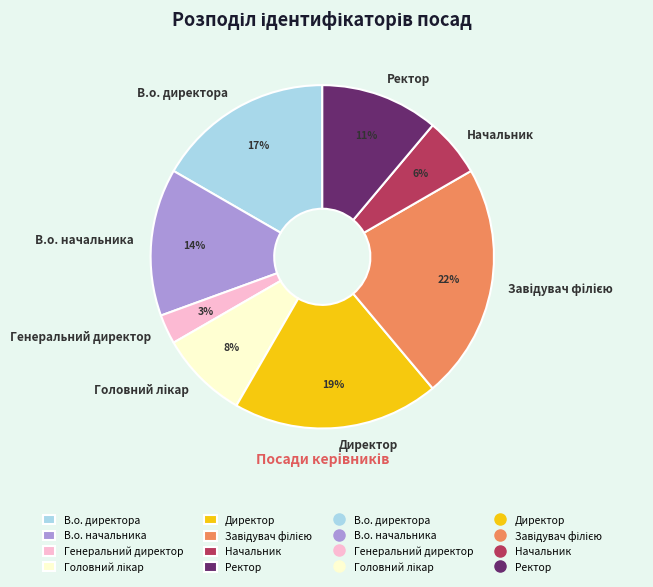

Which has a higher value, Ректор or Директор?

Директор